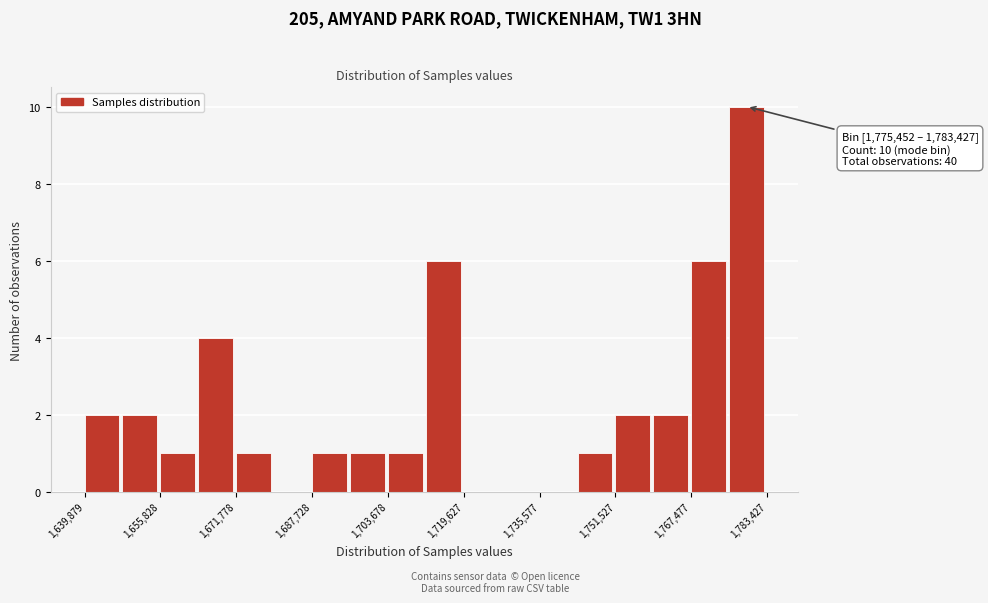

Around what value on the x-axis is the tallest bar? Give the approximate position of its centre, as read against the axis.

1780000